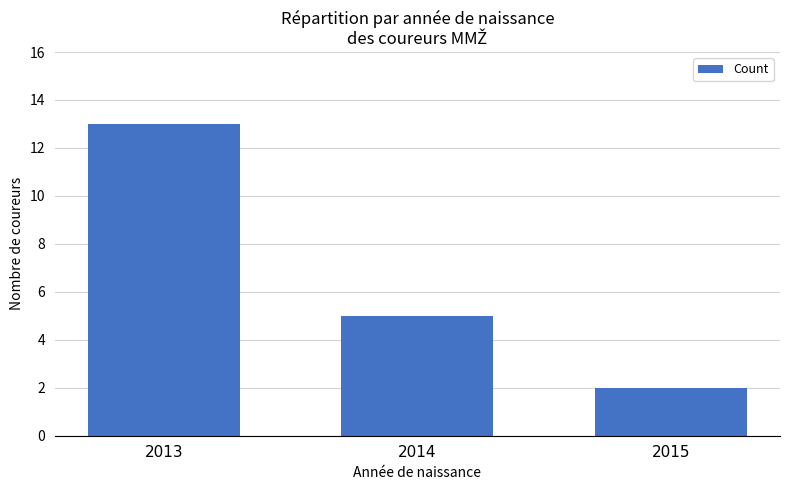

What is the value of the 1st bar from the left?

13